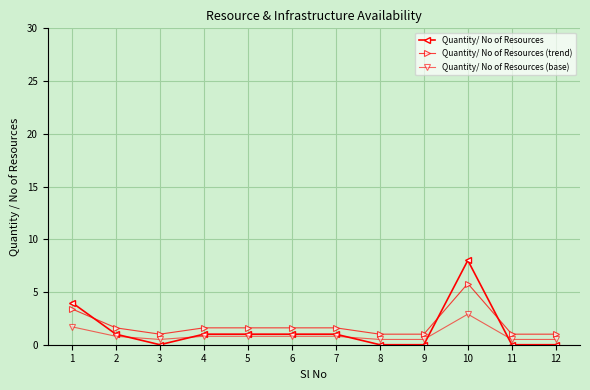

Count the number of data series in this chart.

3